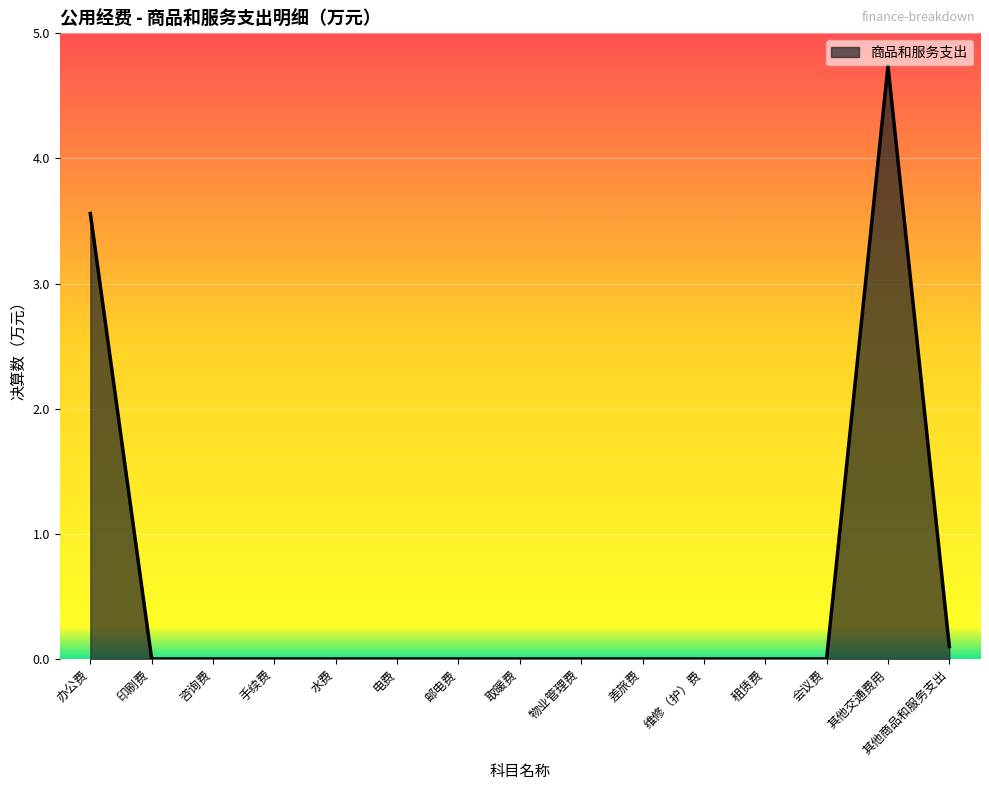

What is the greatest value displayed?

4.7